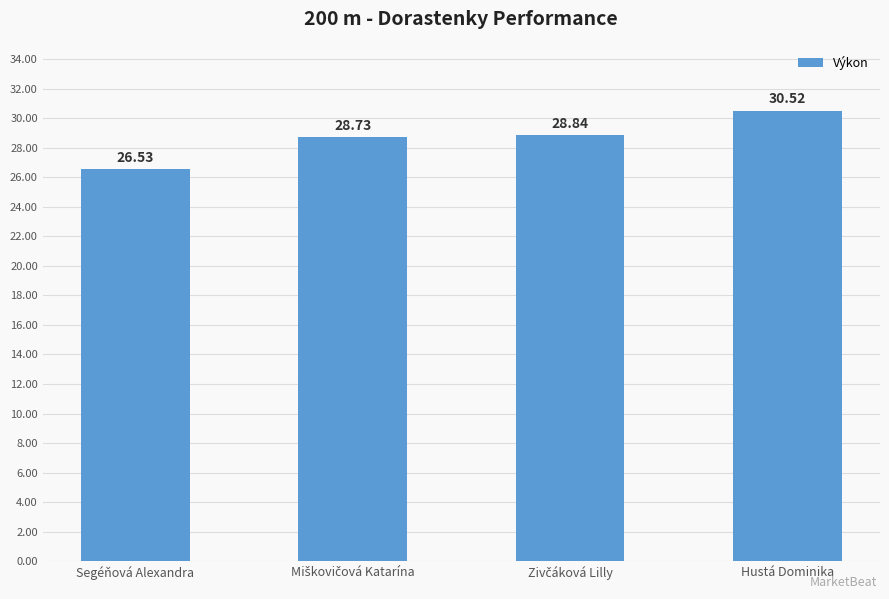

Which label corresponds to the smallest value in the chart?

Segéňová Alexandra